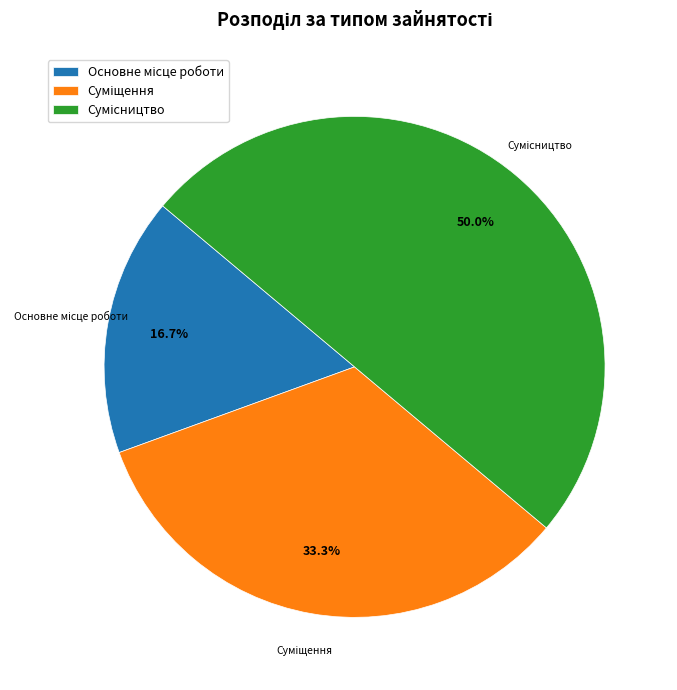

How many segments does this pie chart have?

3